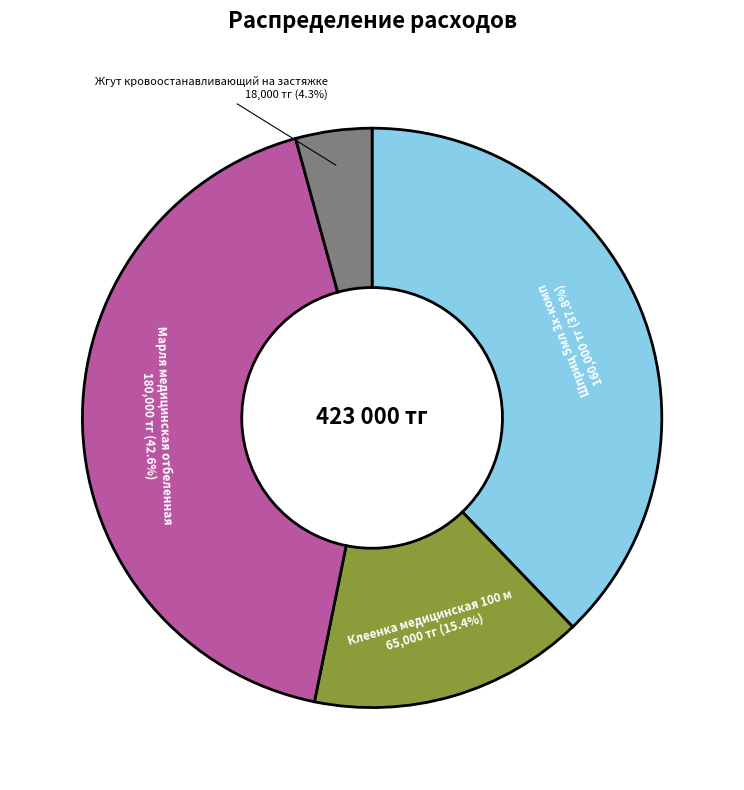

Between Жгут кровоостанавливающий на застяжке and Марля медицинская отбеленная, which is larger?

Марля медицинская отбеленная